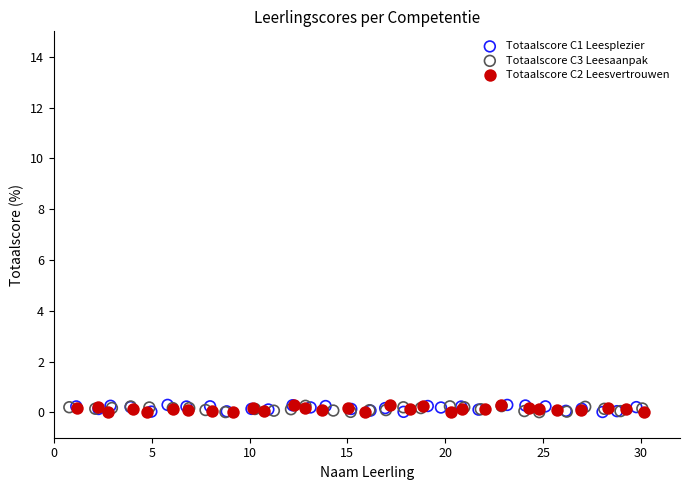

What are all the series names shown in the legend?

Totaalscore C1 Leesplezier, Totaalscore C3 Leesaanpak, Totaalscore C2 Leesvertrouwen